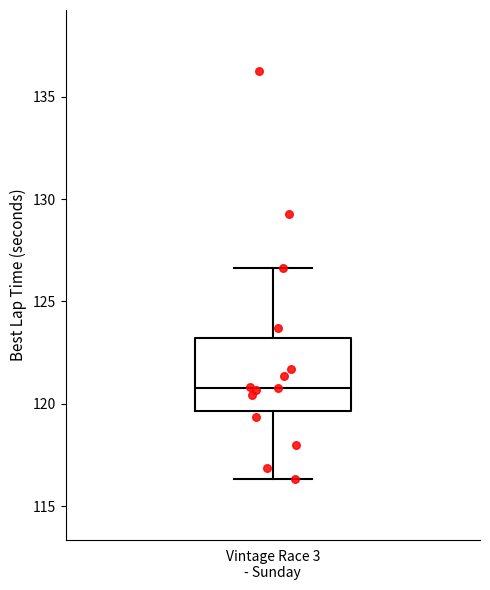

Where is the upper edge of the box for Vintage Race 3 - Sunday on the y-axis? The values are not printed on the chart, so give them approximately, as read against the axis.

123.0